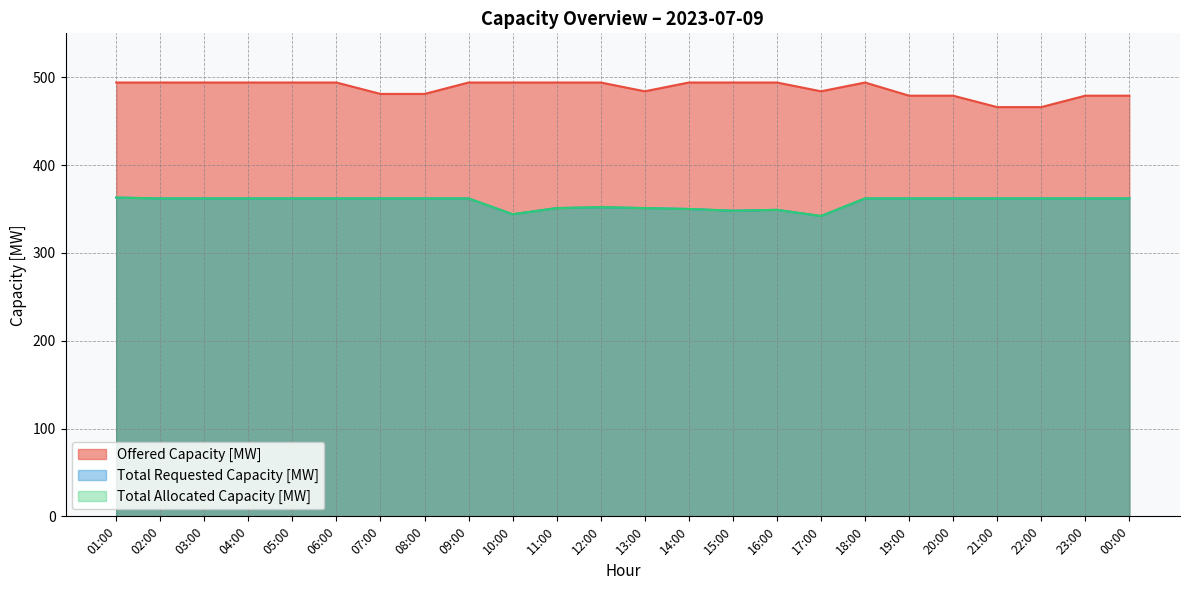

In Offered Capacity [MW], how many points are higher than both neighbors (excluding endpoints)?

1